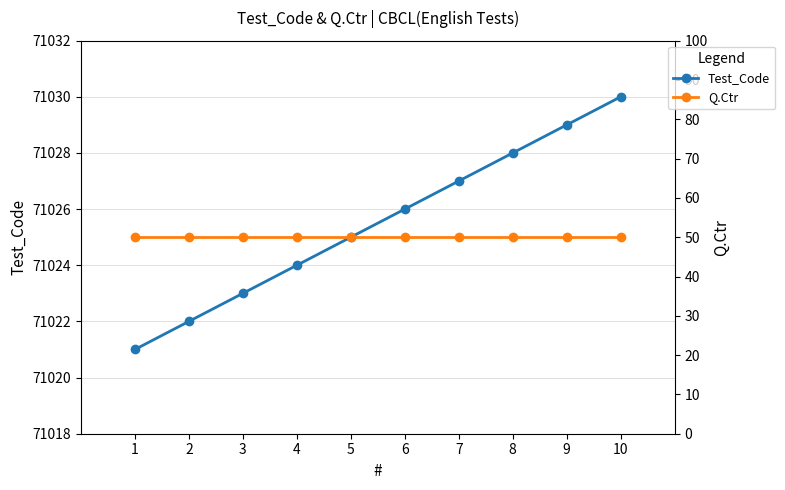

Which has a higher value, 2 or 1?

2